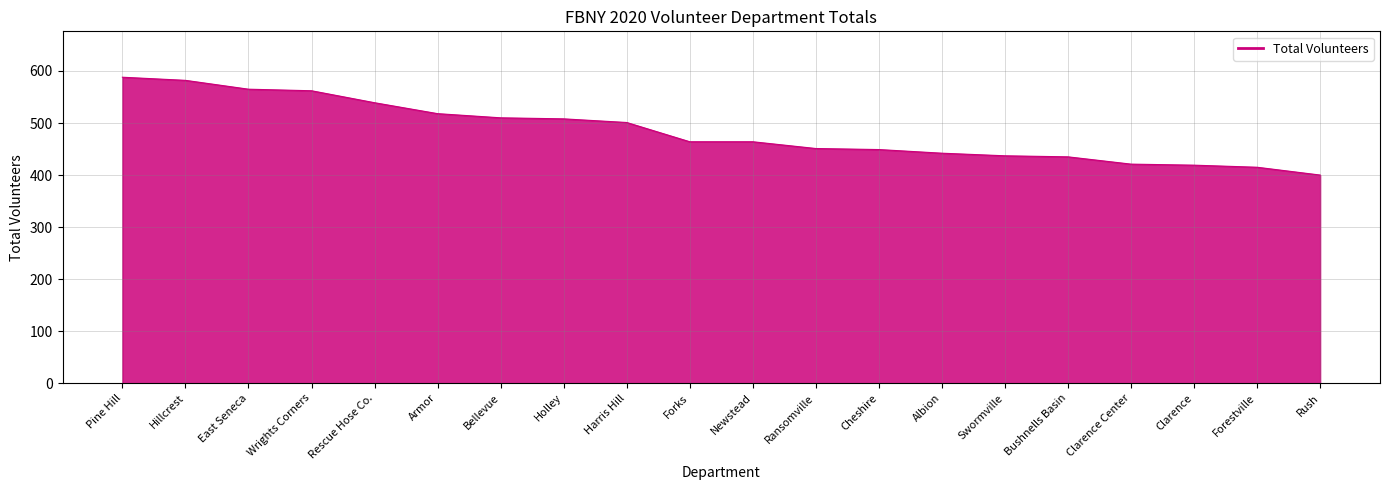

What is the difference between the values at Harris Hill and Pine Hill?

87